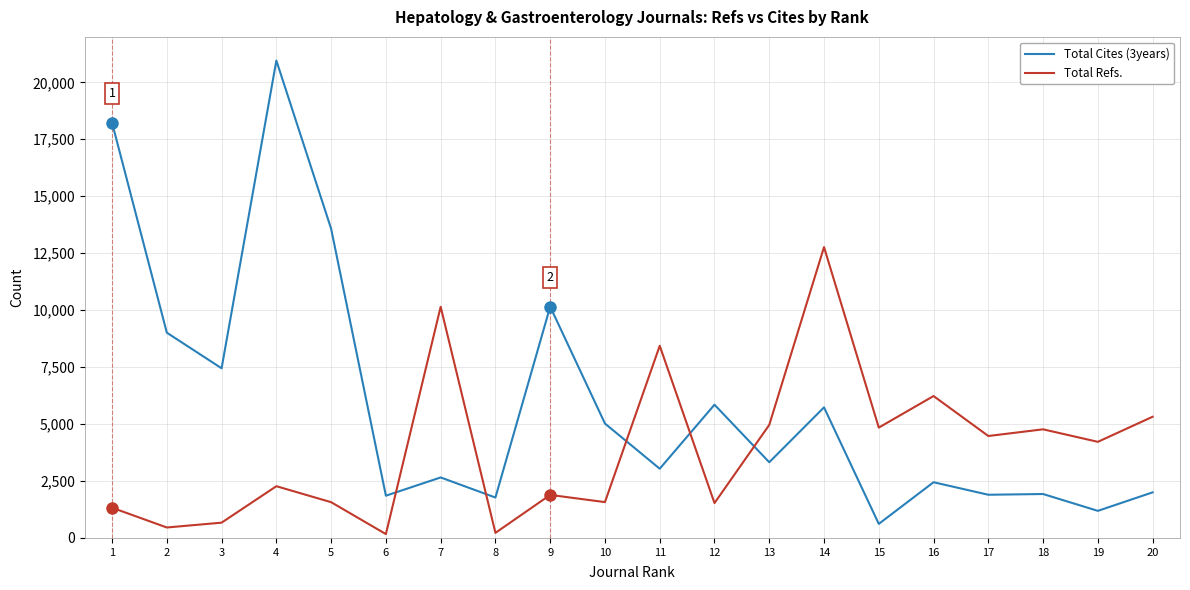

List the series in order of their peak value, lowest first.

Total Refs., Total Cites (3years)